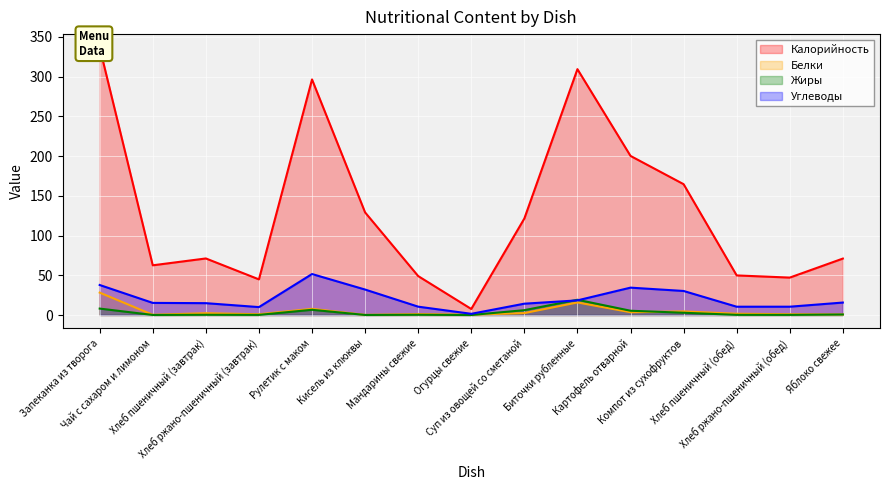

How many lines are shown in the chart?

4